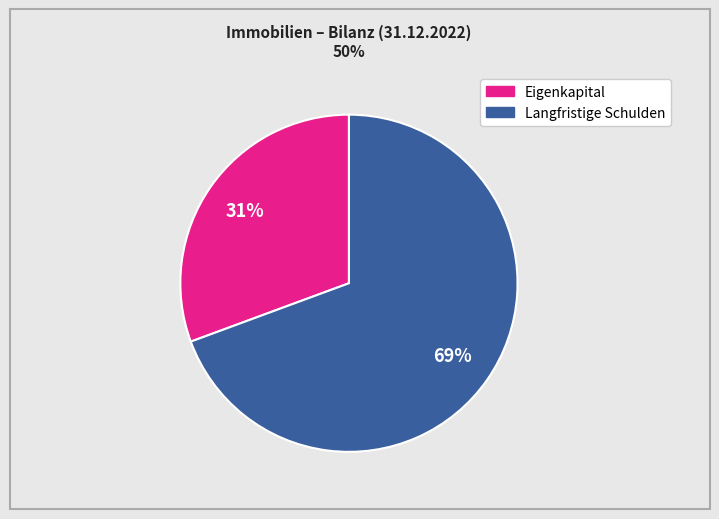

To the nearest percent, what is the average slice percentage?

50%